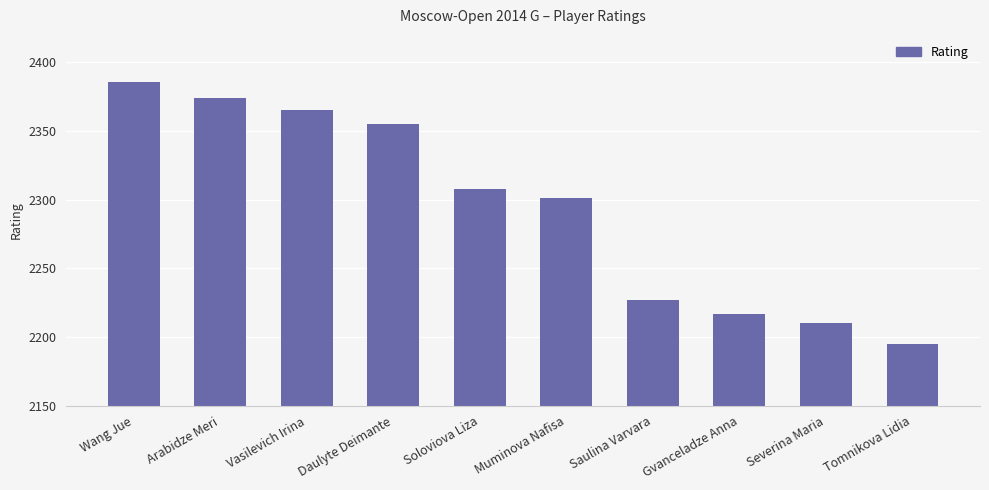

Rank the categories by value from highest to lowest.

Wang Jue, Arabidze Meri, Vasilevich Irina, Daulyte Deimante, Soloviova Liza, Muminova Nafisa, Saulina Varvara, Gvanceladze Anna, Severina Maria, Tomnikova Lidia